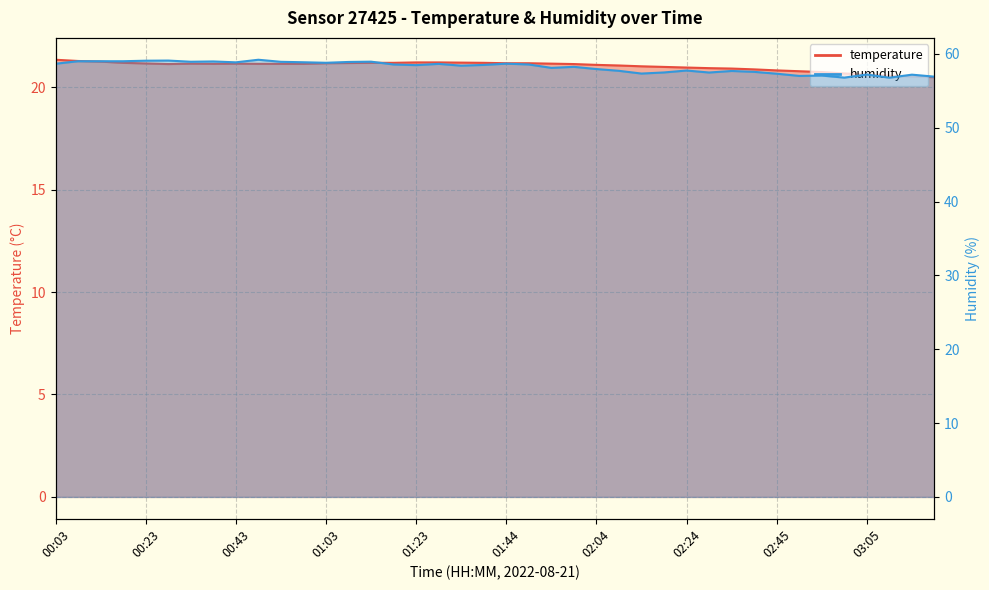

What is the sum of all temperature values?

841.4